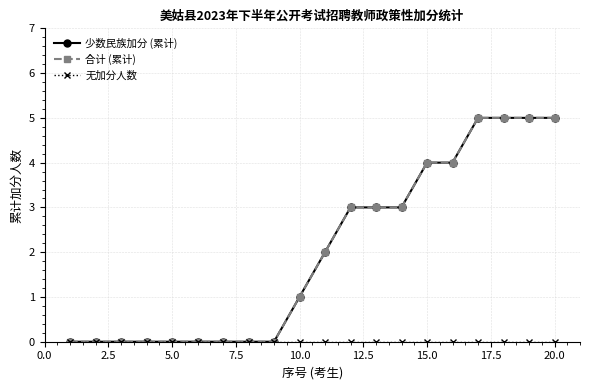

Is this an area chart (filled region under the line)?

No